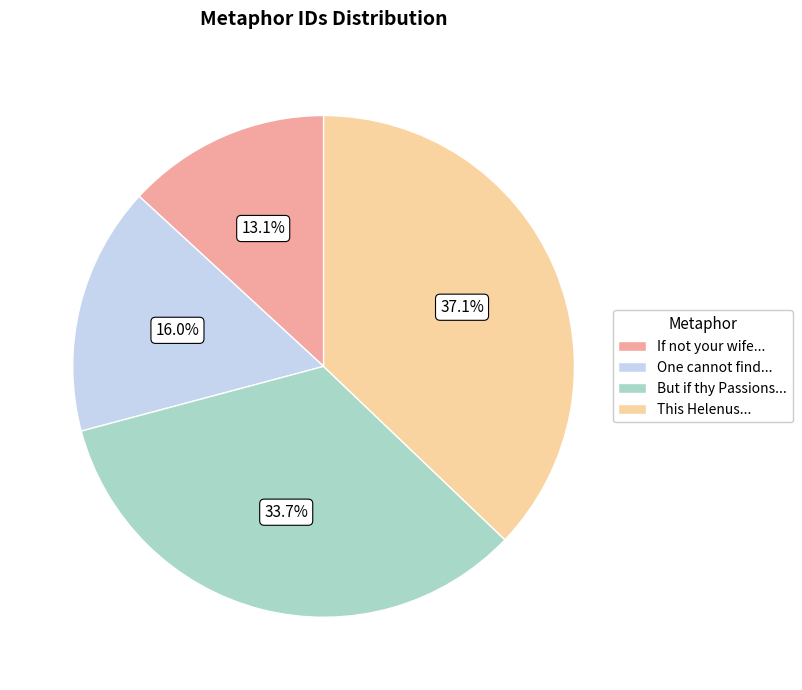

Is there a majority slice in this chart?

No